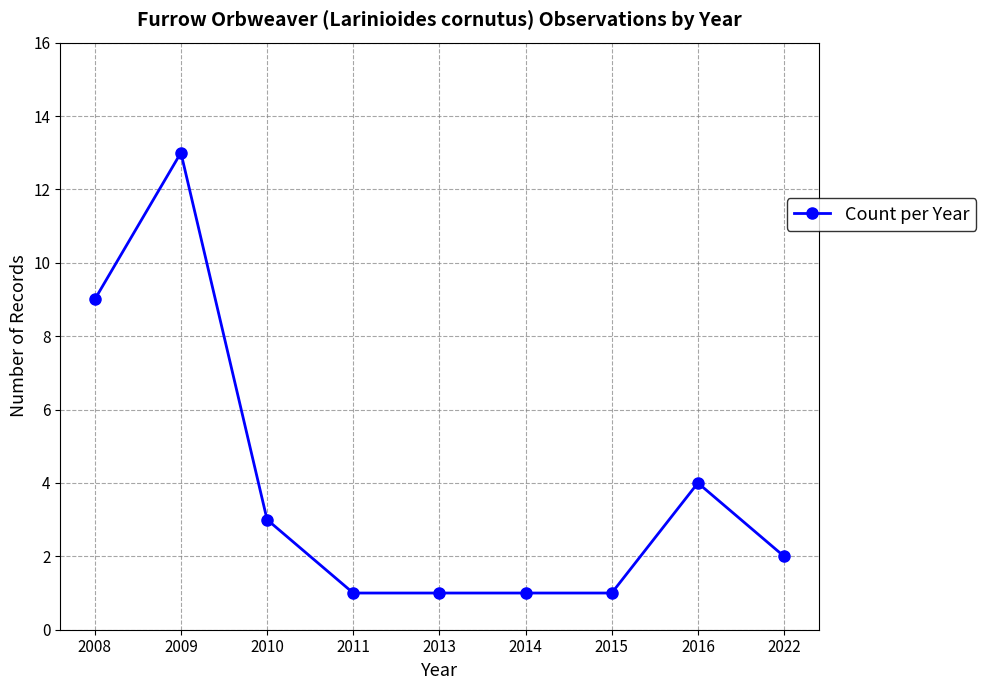

How many values are below 2?

4